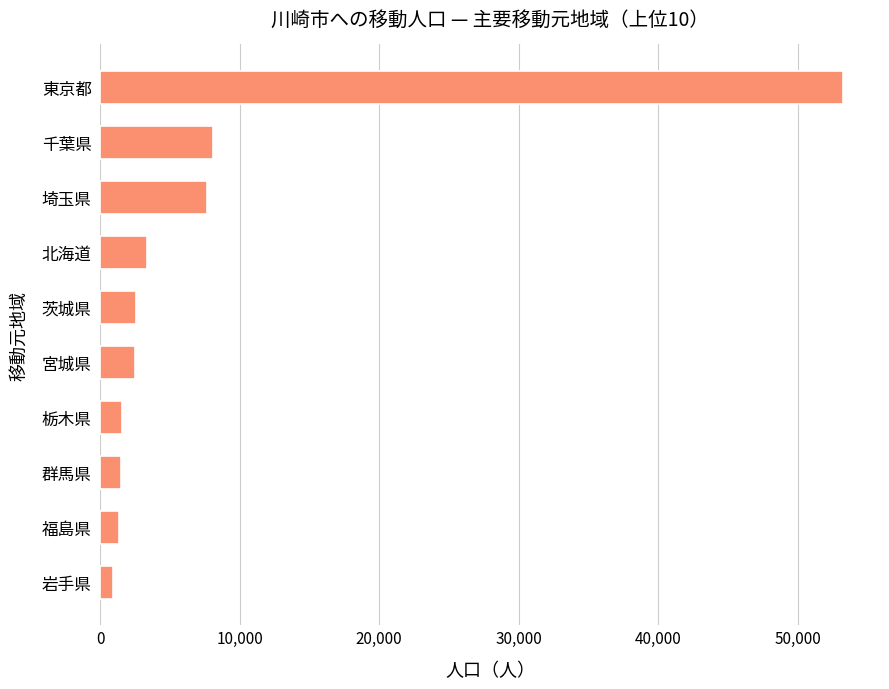

What is the change in value from 福島県 to 北海道?

+2013